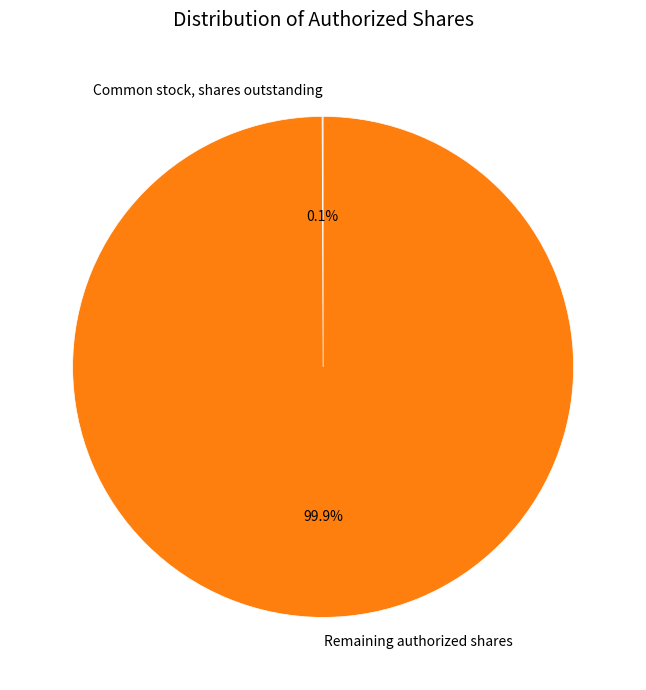

What is the largest slice in the pie chart?

Remaining authorized shares